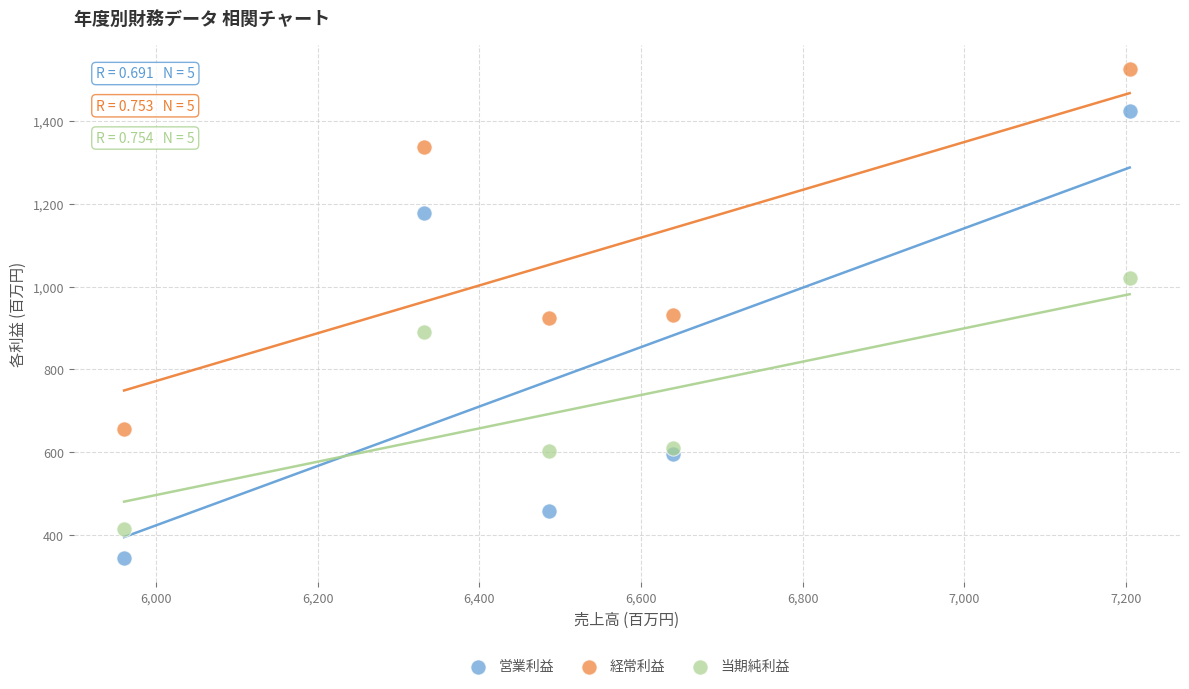

Across all data points, what is the range of X values (max minus min)?

1245